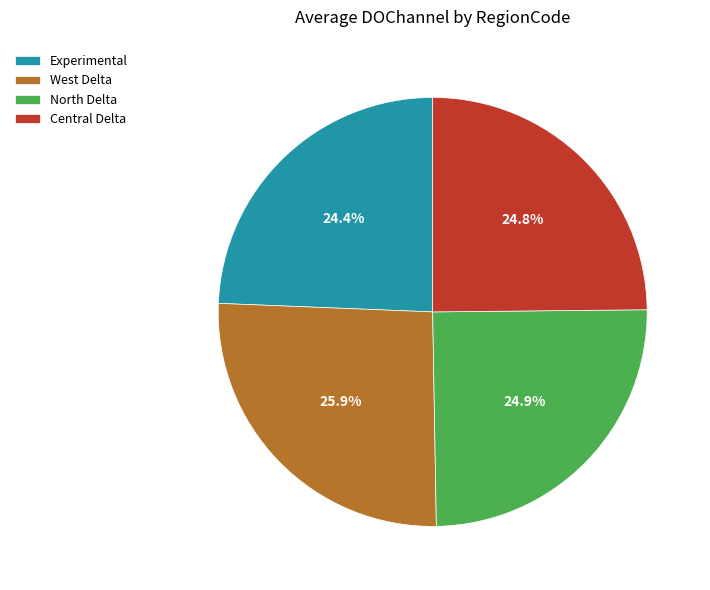

Combined, what portion of the pie is North Delta and West Delta?

50.8%